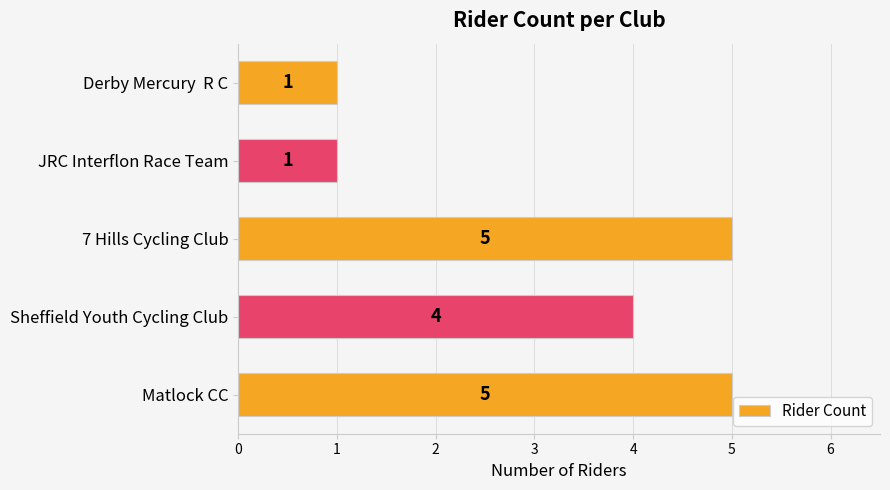

At which label is the value closest to 3?

Sheffield Youth Cycling Club